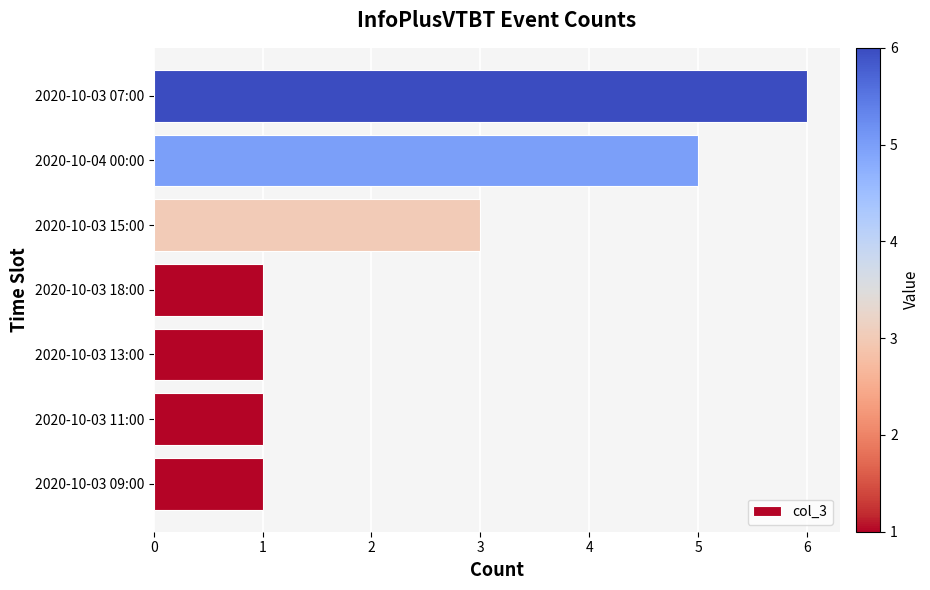

What is the ratio of the value at 2020-10-03 15:00 to the value at 2020-10-03 09:00?

3.0